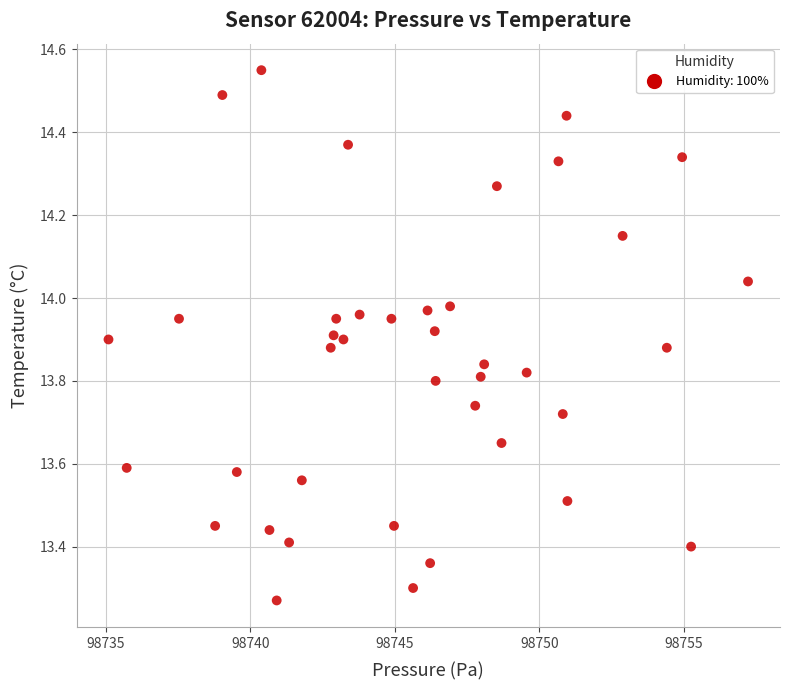

What is the range of Y values (max minus min)?

1.3